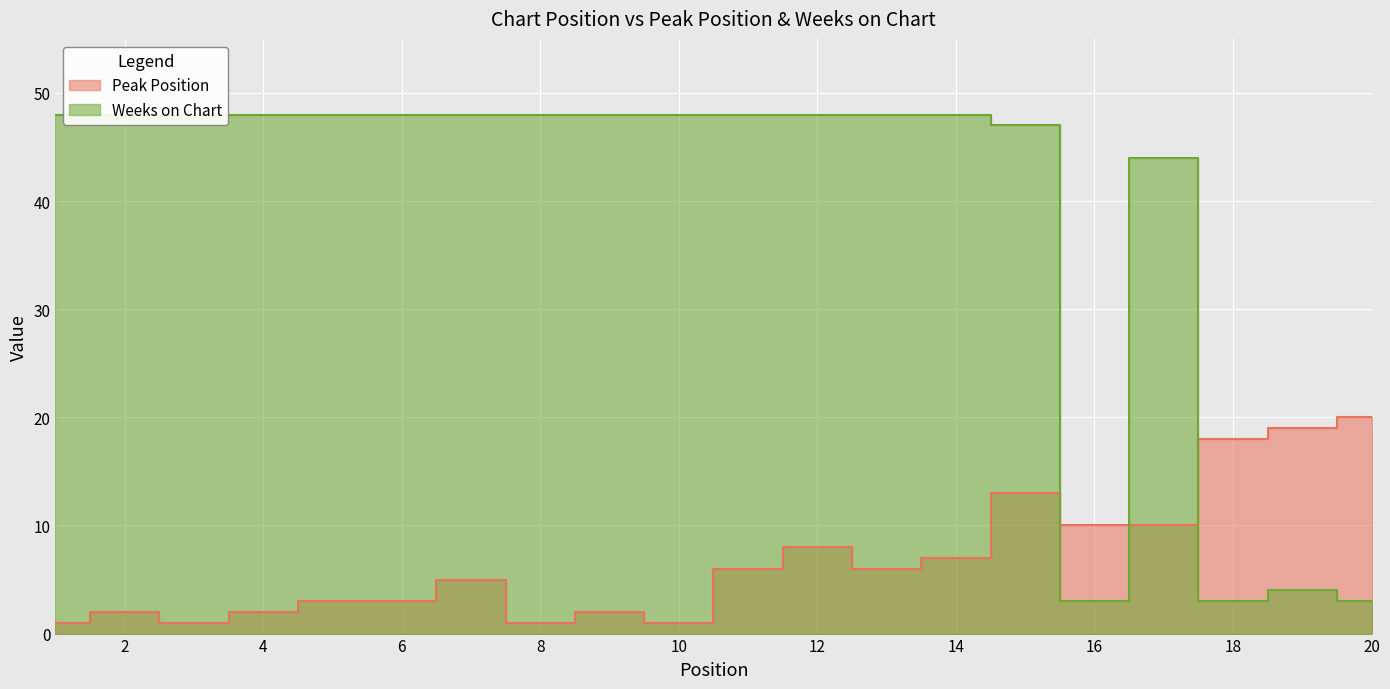

At which category does Peak Position reach its first local peak?

2